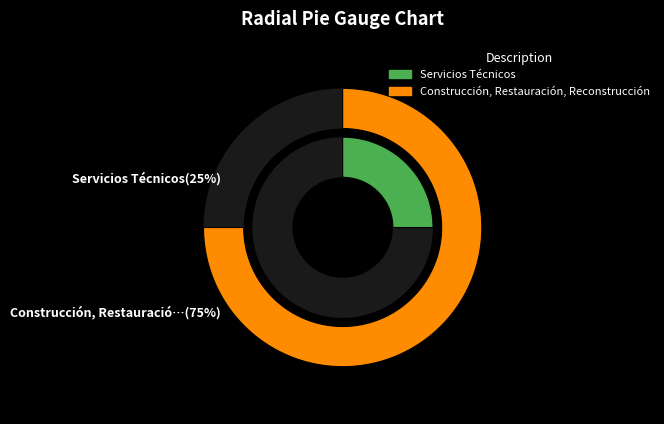

Is it true that Construcción, Restauración, Reconstrucción is 66% of the pie?

False